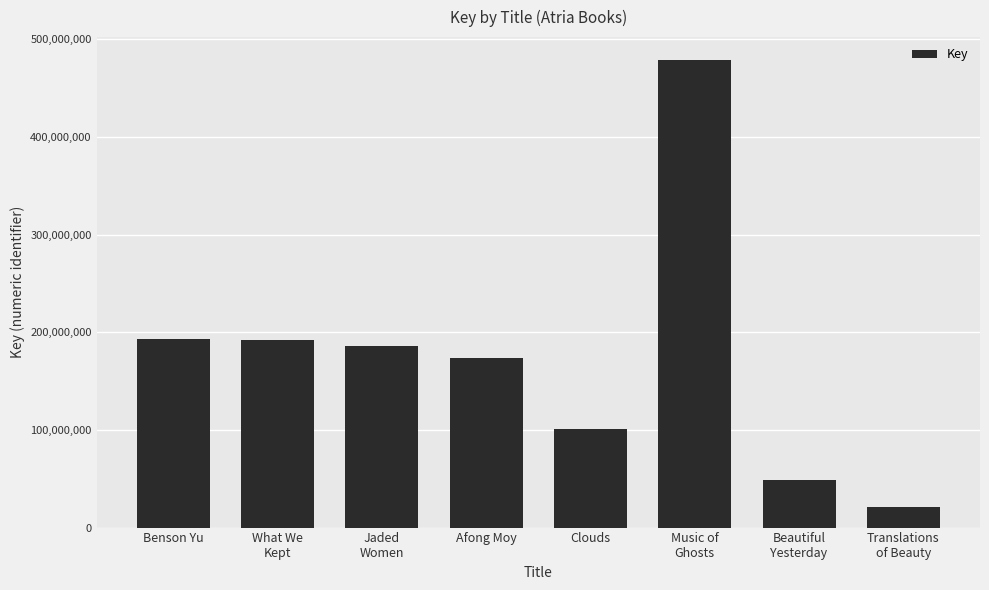

What is the maximum value shown in the chart?

478230038